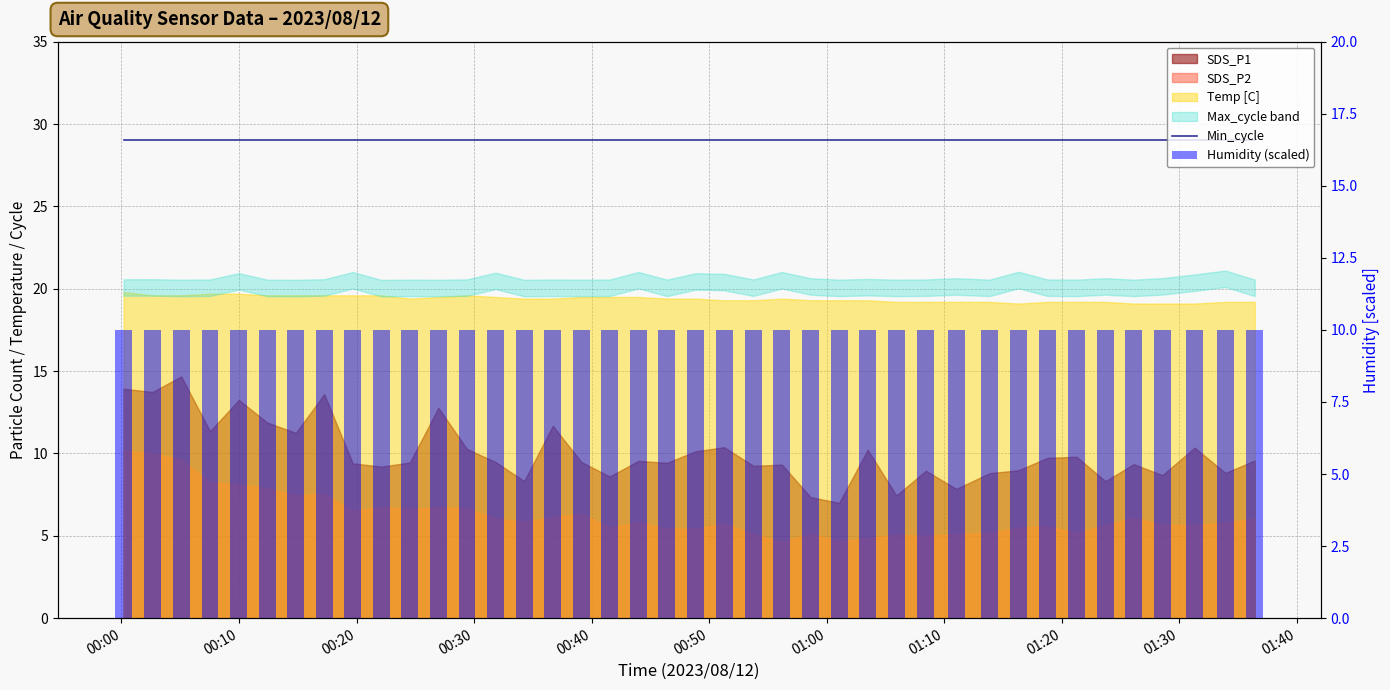

How many data points does each series have?

40